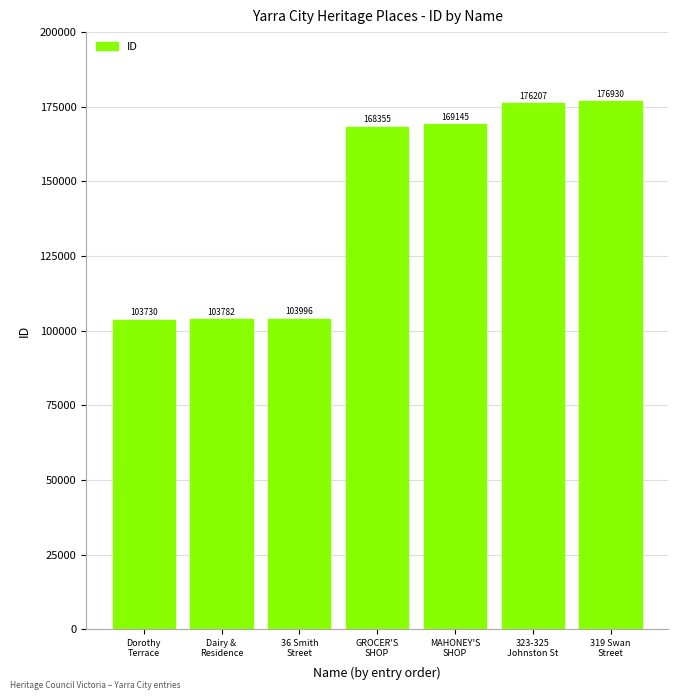

Which label corresponds to the smallest value in the chart?

Dorothy
Terrace